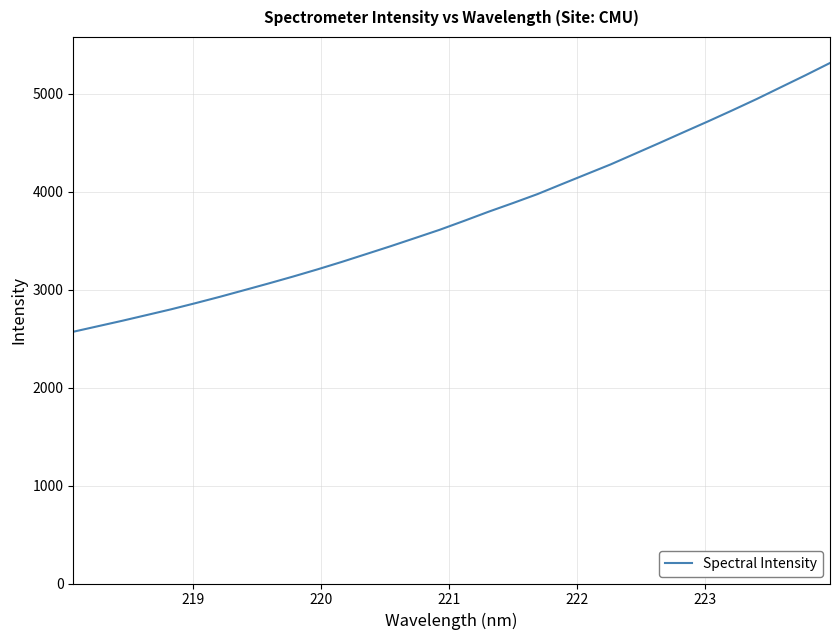

What is the smallest value displayed?

2569.5